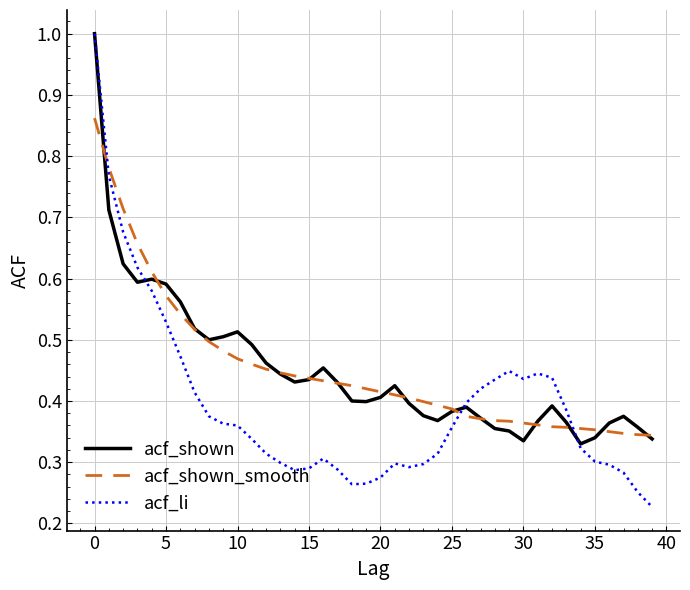

What is the highest value of the acf_shown series?

1.0